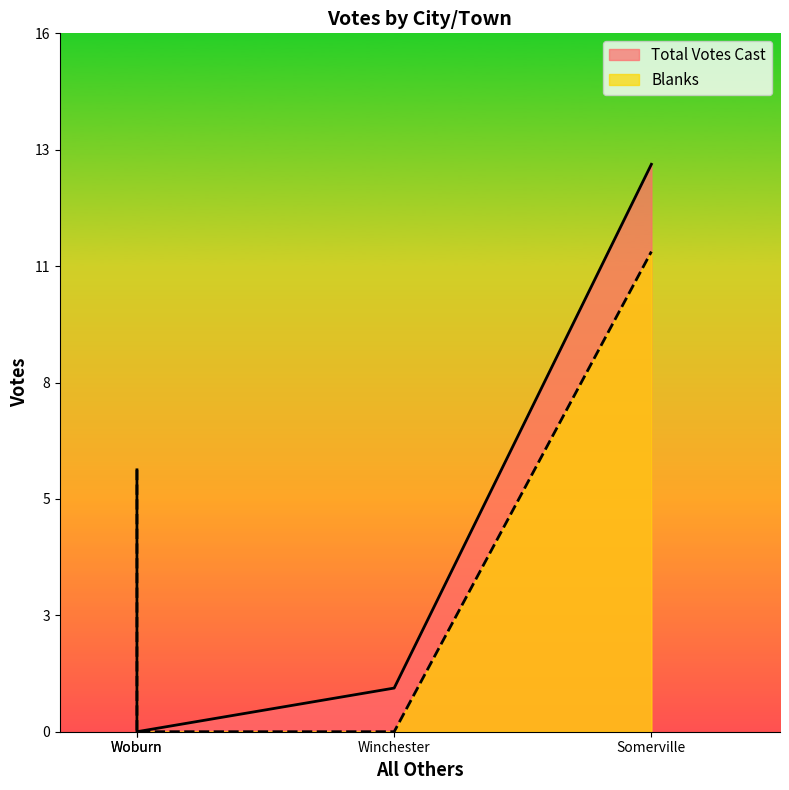

True or false: Total Votes Cast and Blanks cross at least once.

False